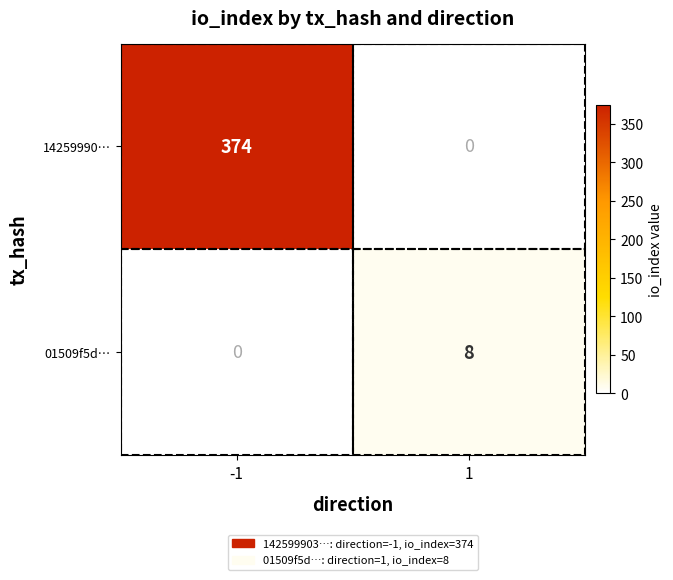

How many distinct data groups are displayed?

2